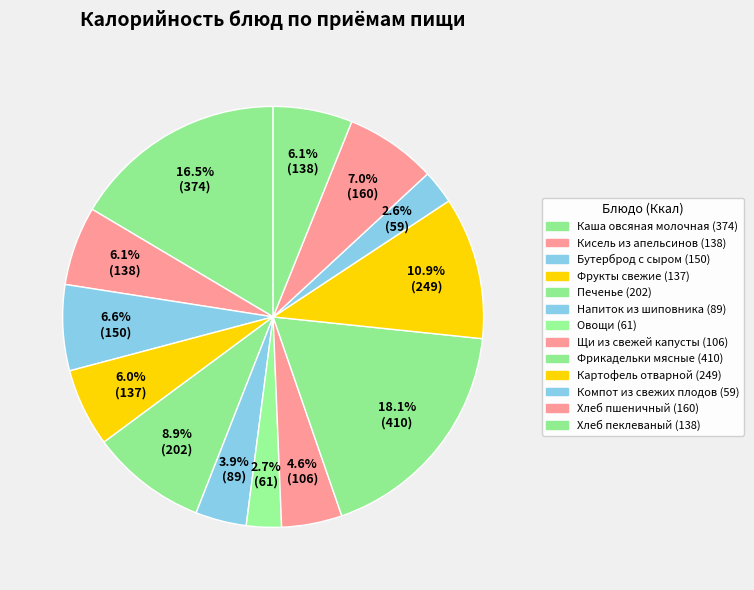

Do Щи из свежей капусты and Хлеб пеклеваный together represent more than half of the pie?

No